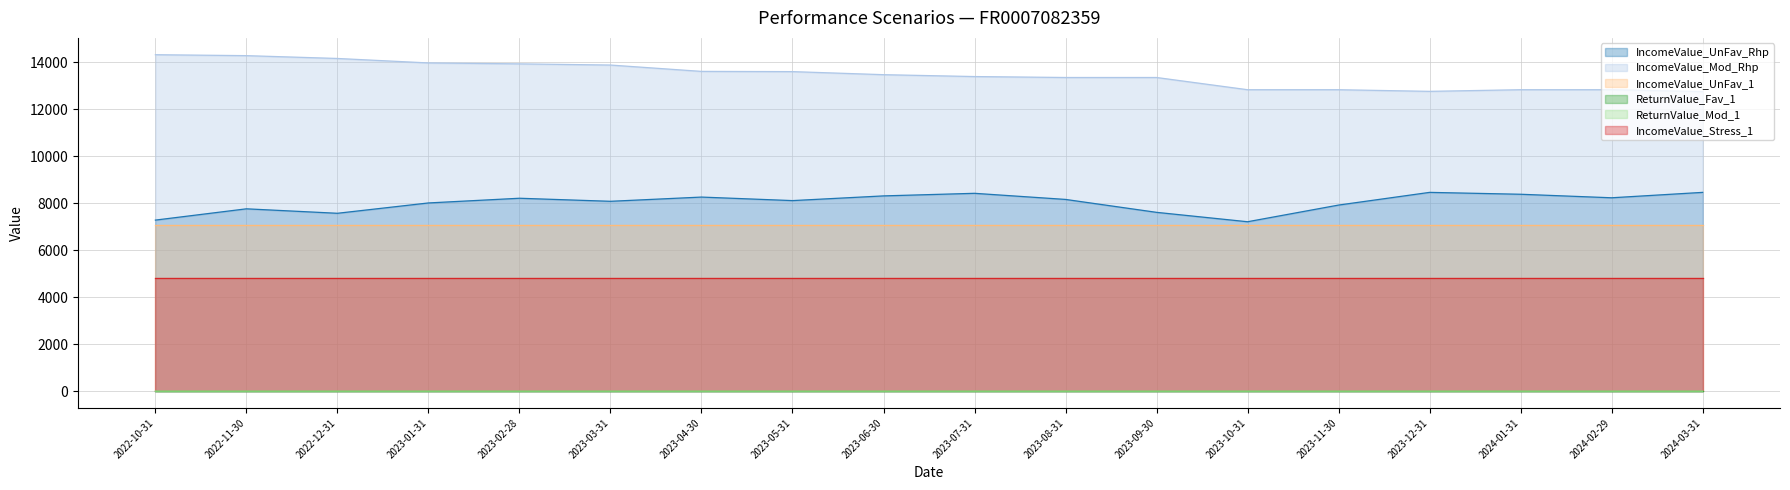

Which series has the largest total across all categories?

IncomeValue_Mod_Rhp